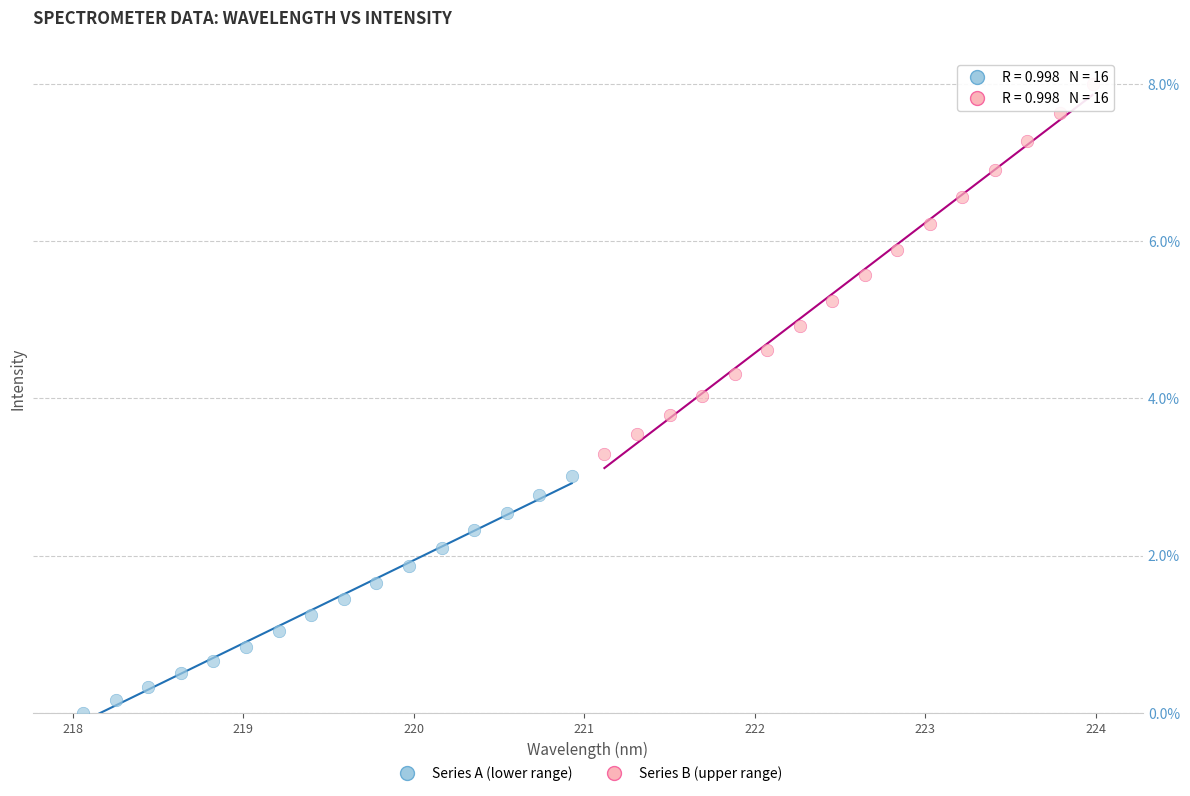

Which series reaches the minimum Y coordinate?

Series A (lower range)